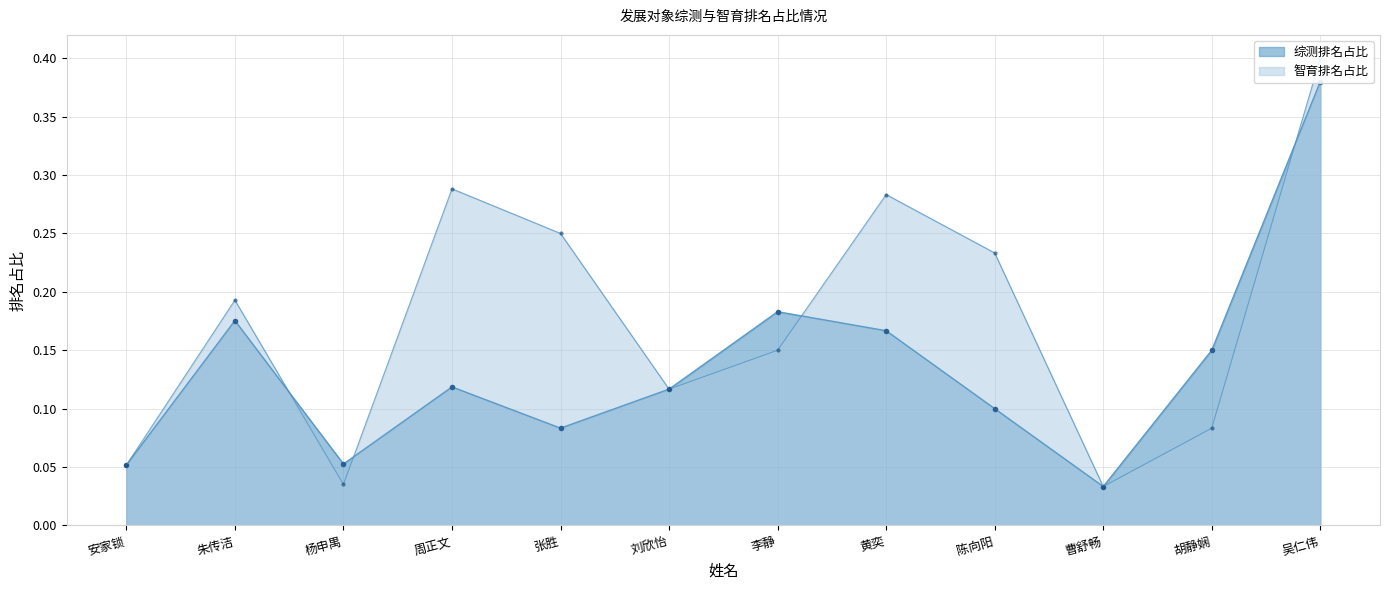

Reading right to left, what are all the values shown in this chart?

综测排名占比: 0.4	0.1	0.0	0.1	0.2	0.2	0.1	0.1	0.1	0.1	0.2	0.1
智育排名占比: 0.4	0.1	0.0	0.2	0.3	0.1	0.1	0.2	0.3	0.0	0.2	0.1